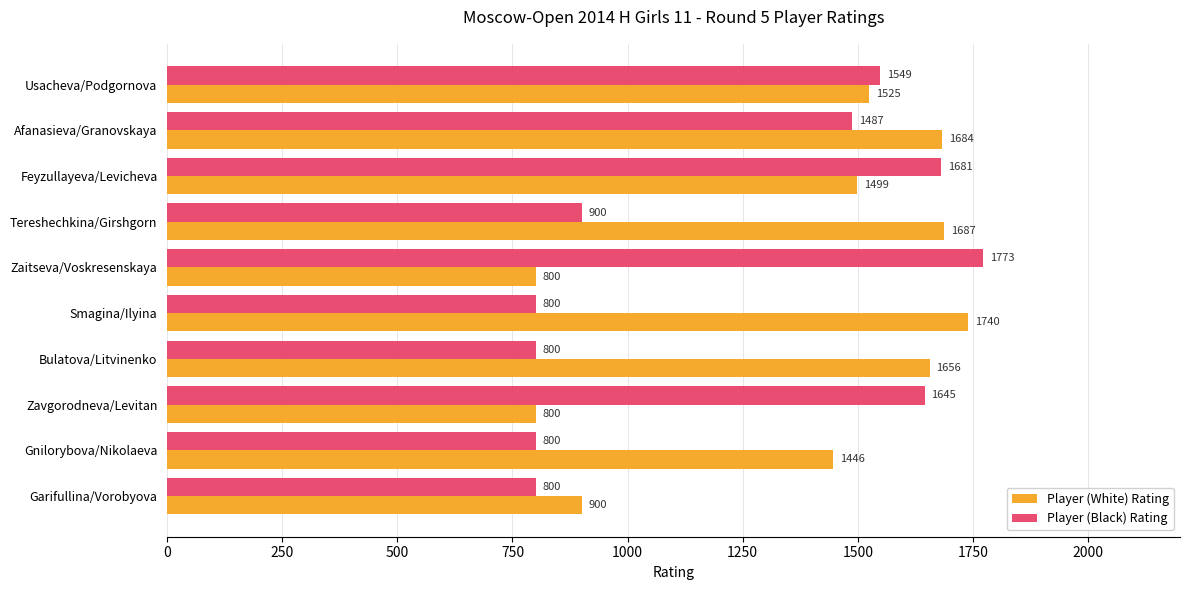

Rank the series by their average value, from highest to lowest.

Player (White) Rating, Player (Black) Rating